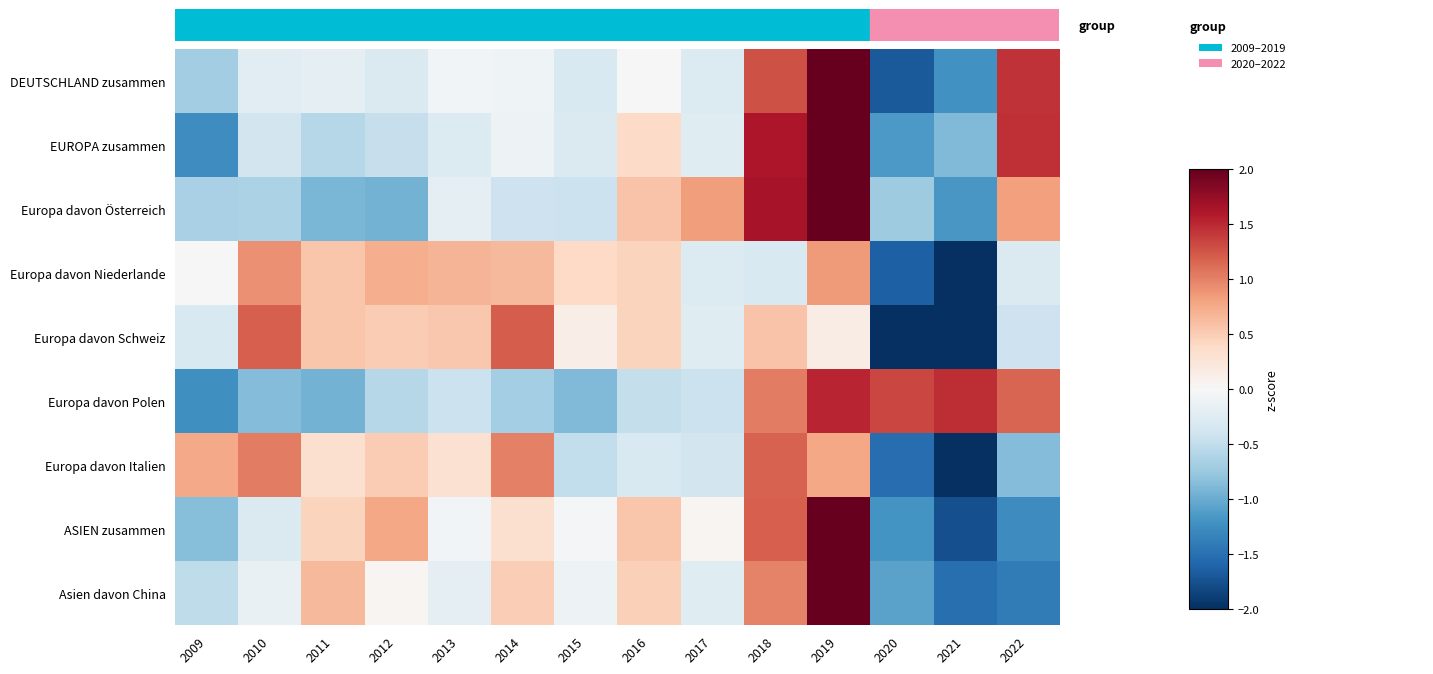

At how many categories does at least one series exceed 0?

14